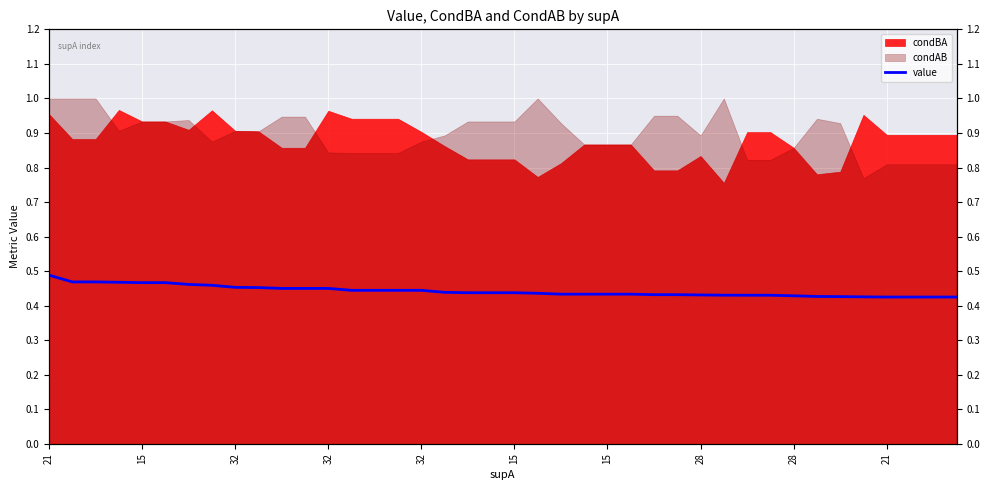

True or false: the data has more than 1 interior local peaks.

False